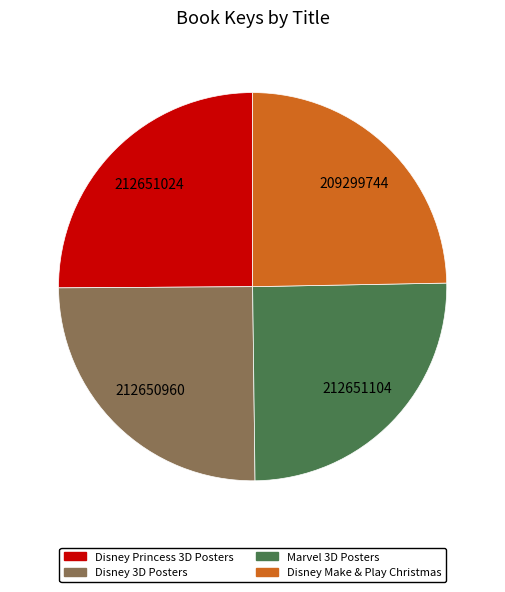

How many segments does this pie chart have?

4